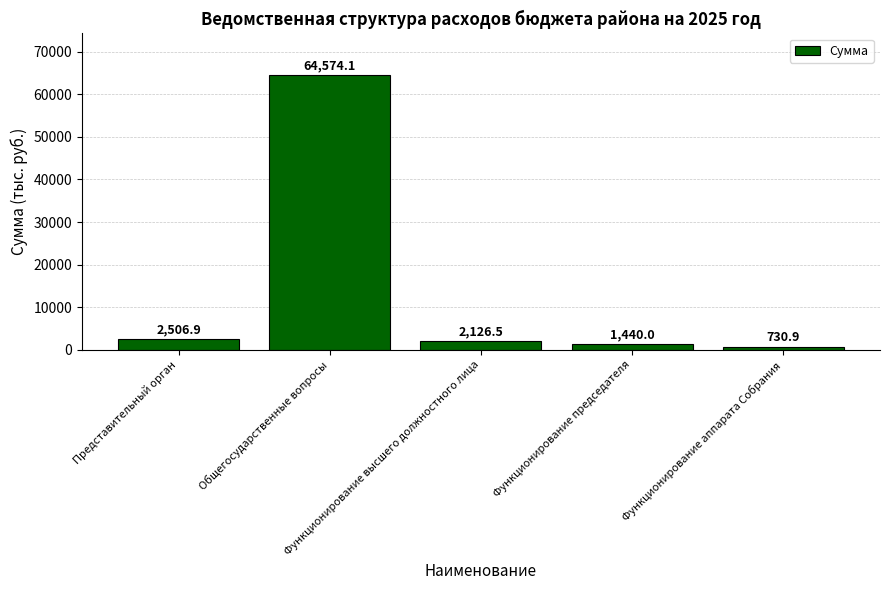

How many data points does each series have?

5